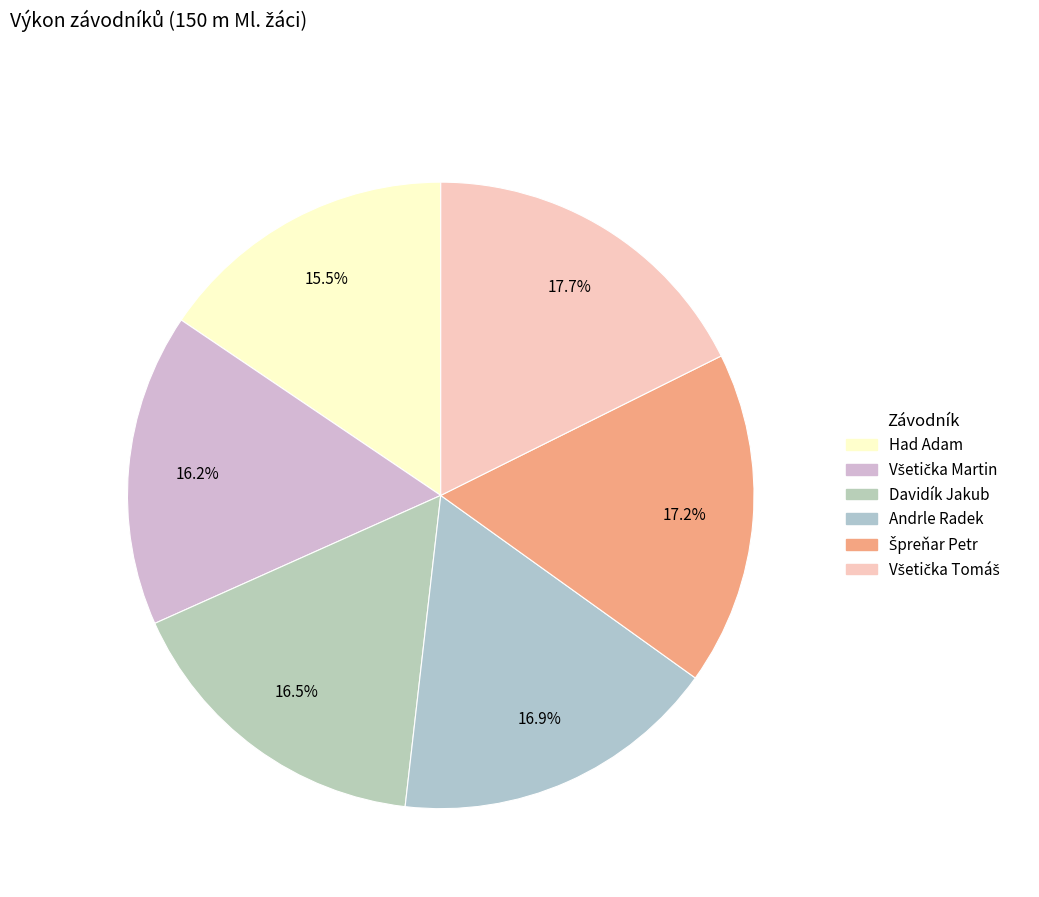

Is it true that Špreňar Petr is 17% of the pie?

True